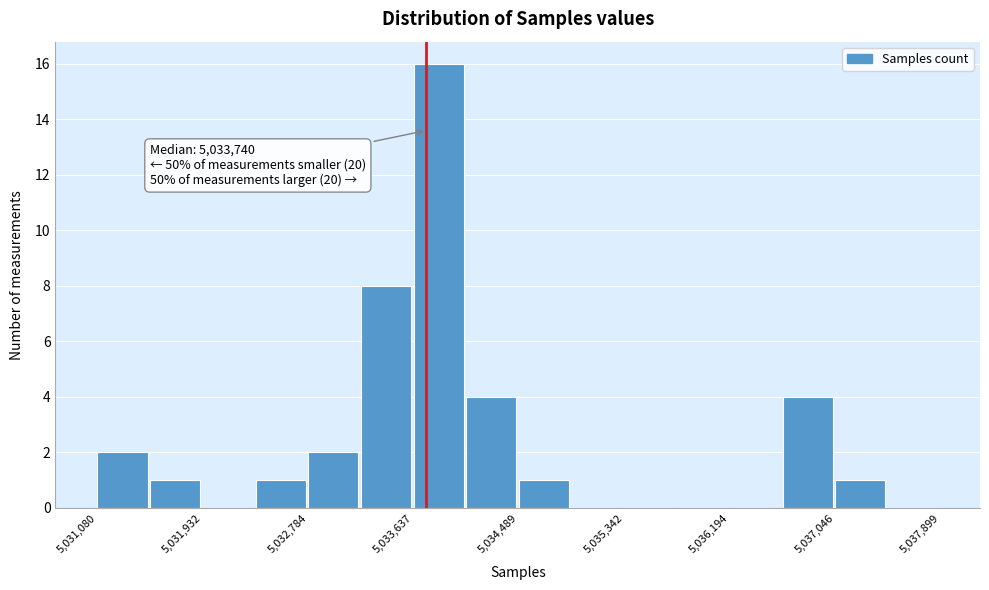

Which range on the x-axis has the tallest bar?

5033600 to 5034100